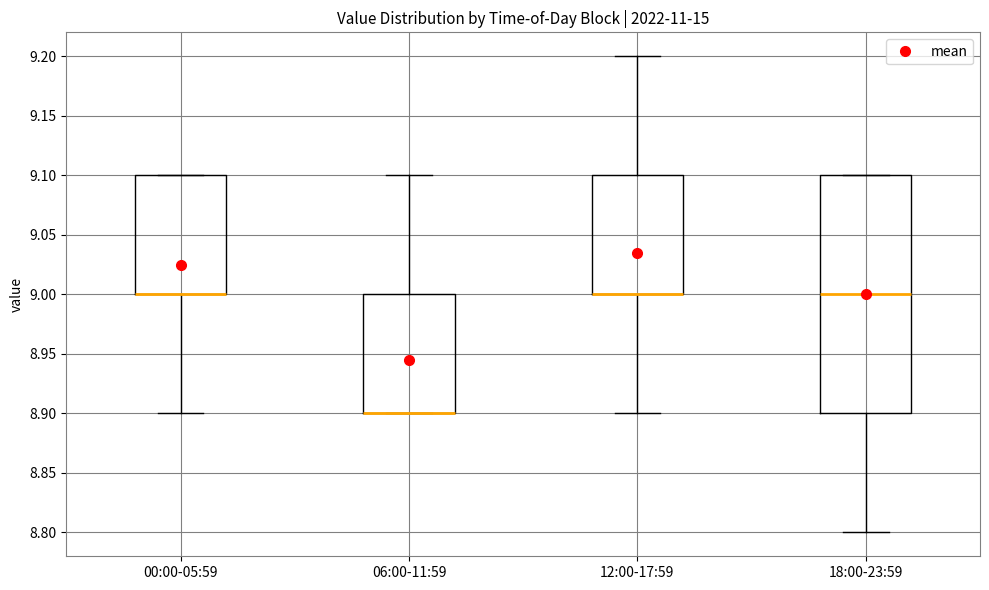

Where is the upper edge of the box for 06:00-11:59 on the y-axis? The values are not printed on the chart, so give them approximately, as read against the axis.

9.0